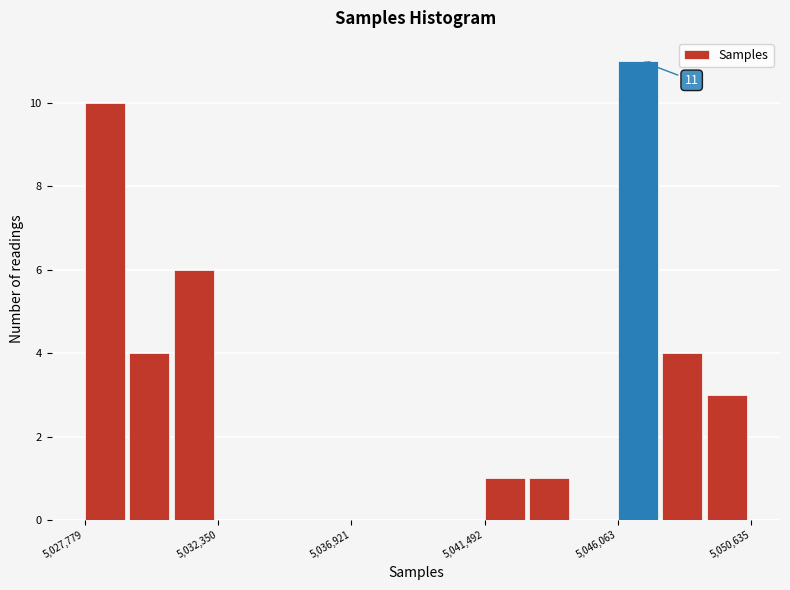

Around what value on the x-axis is the tallest bar? Give the approximate position of its centre, as read against the axis.

5046500